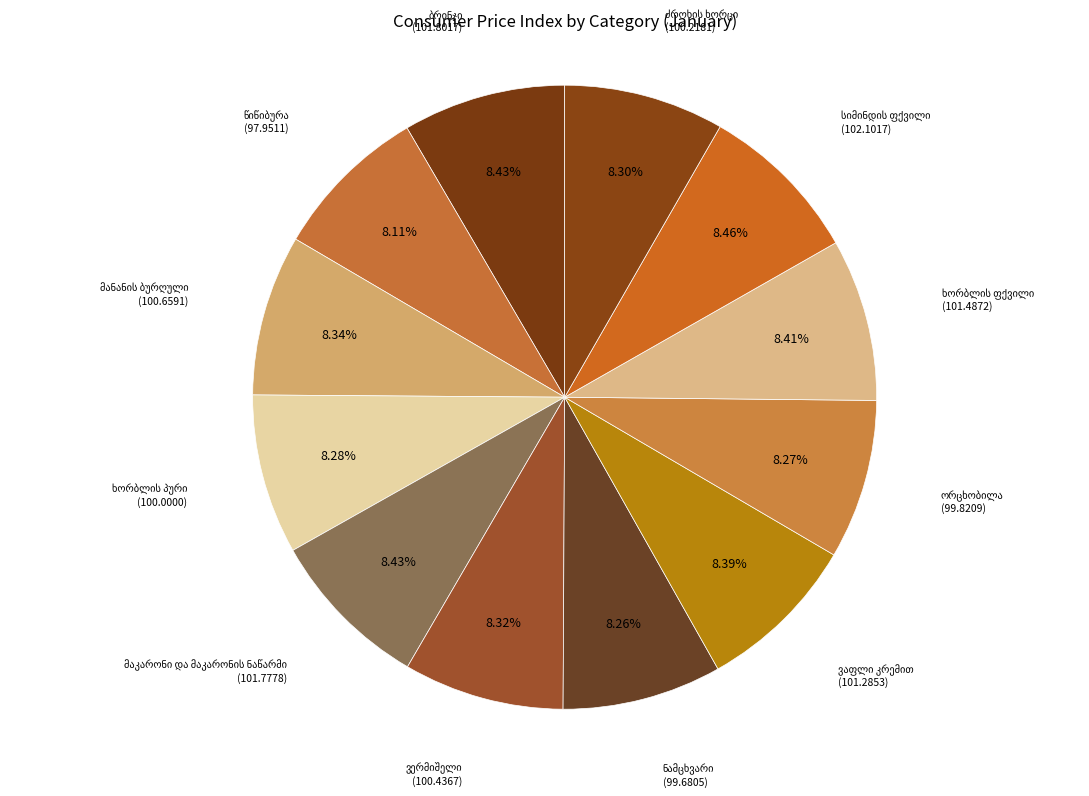

Is there any slice that represents more than half of the pie?

No